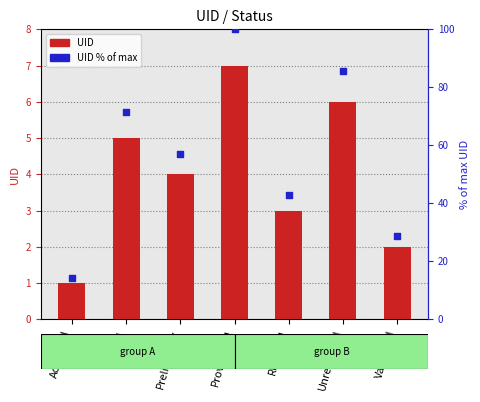

Which series contains the highest Y value?

UID % of max